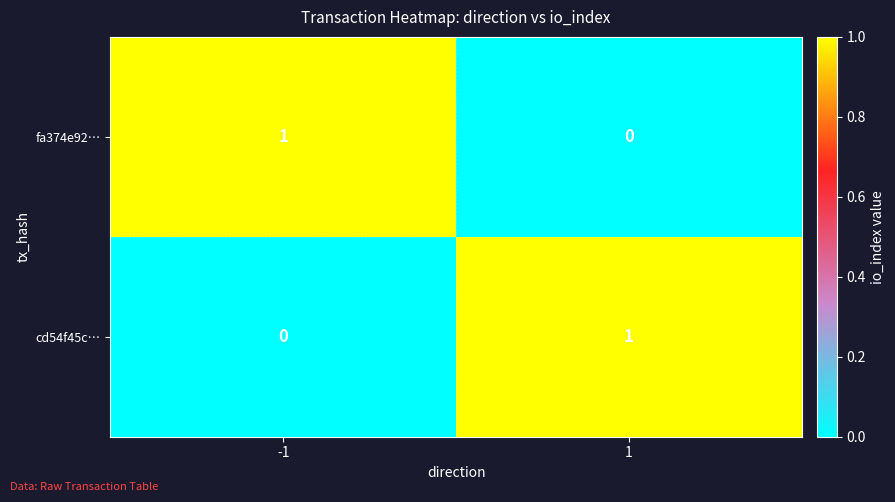

Count the number of categories in the chart.

2